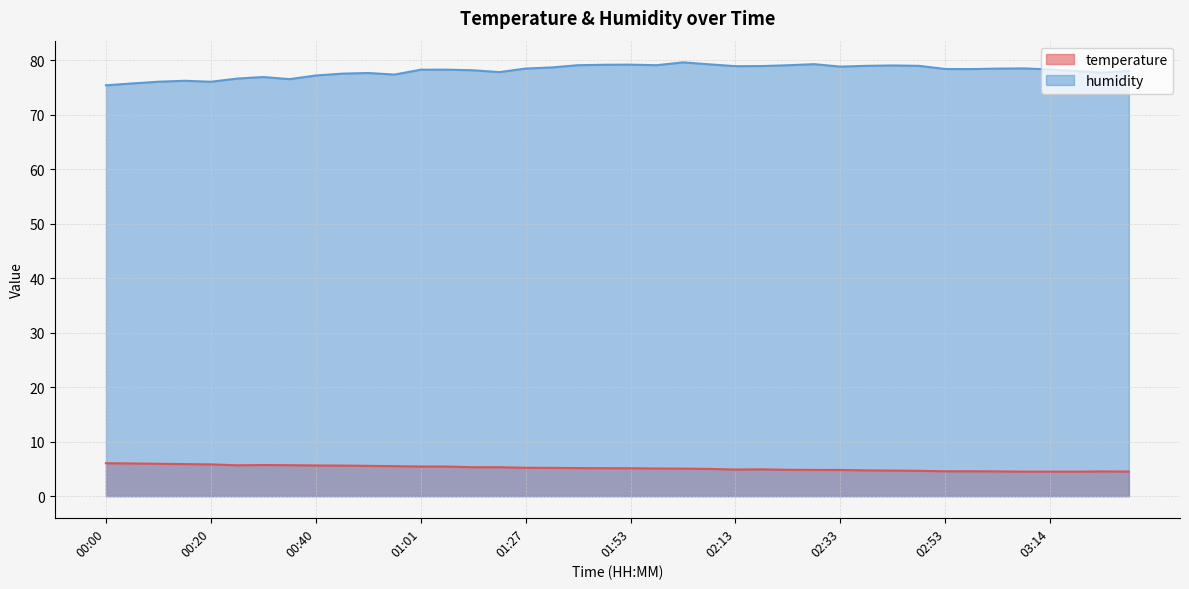

The value of humidity at 03:08 is 44.9. True or false?

False